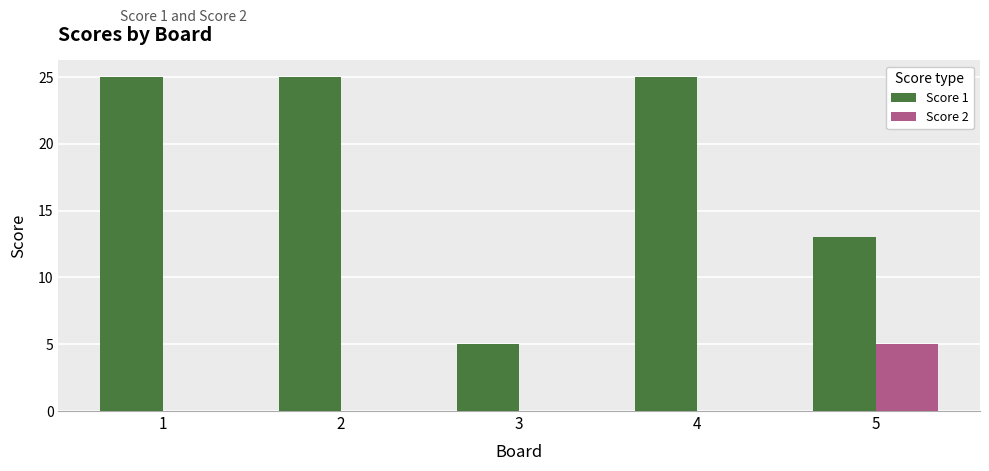

Which series has the largest total across all categories?

Score 1